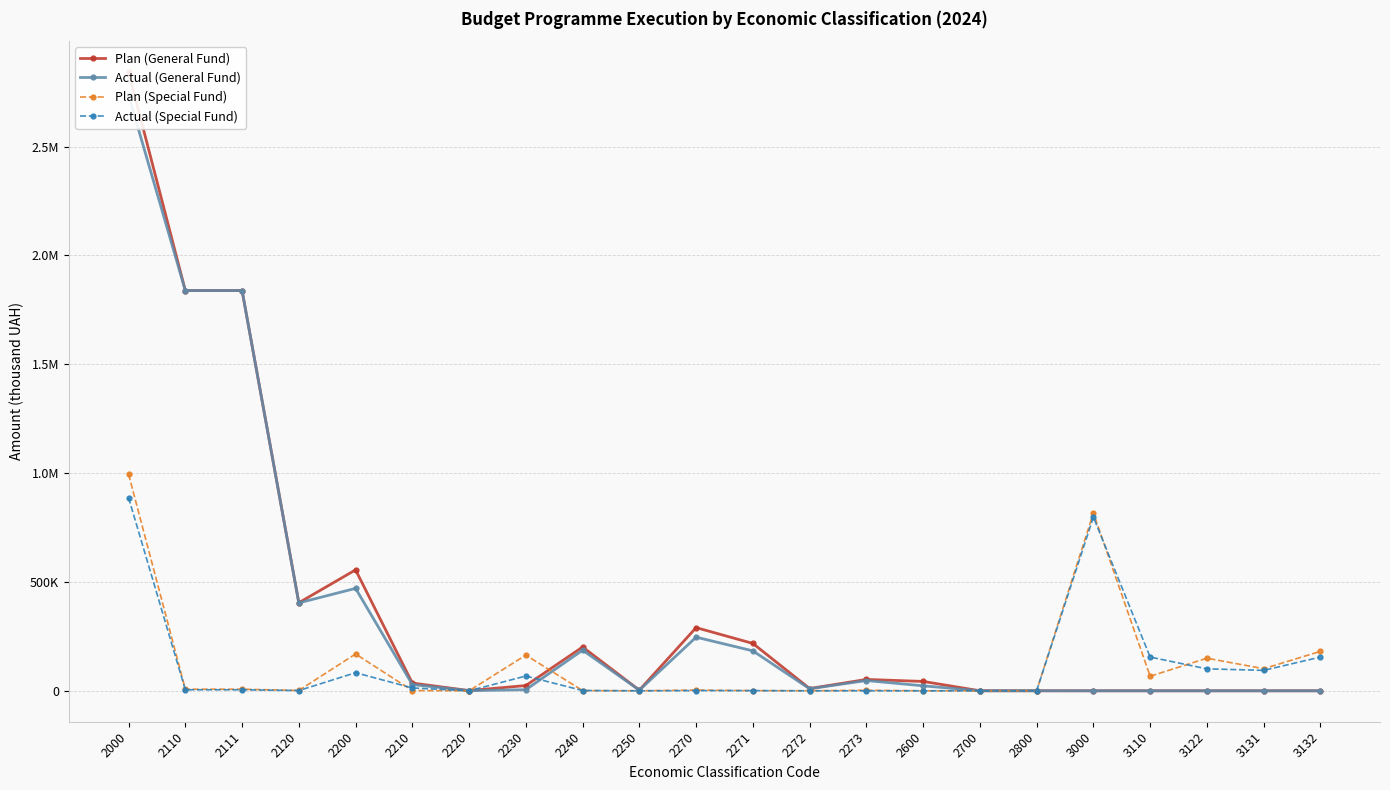

Read the Plan (Special Fund) value at 2272.

238.3